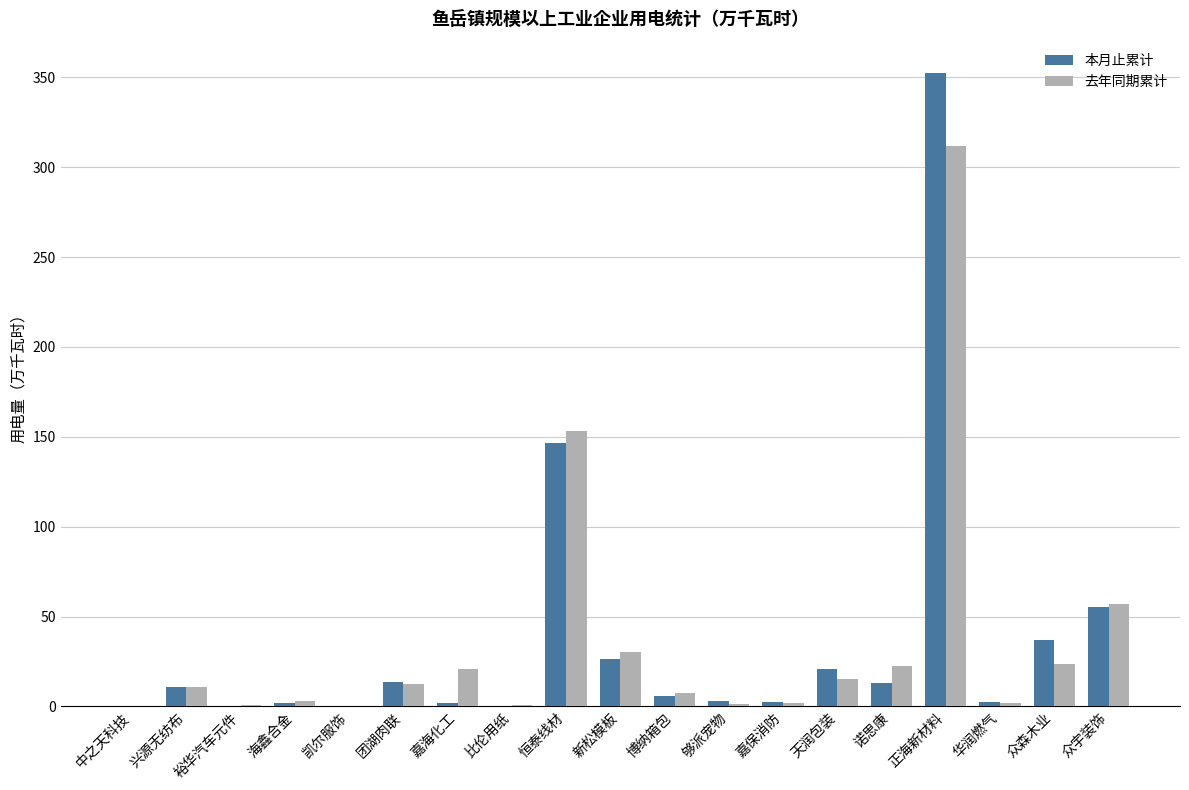

Is the value of 去年同期累计 at 够派宠物 greater than the value of 本月止累计 at 团湖肉联?

No